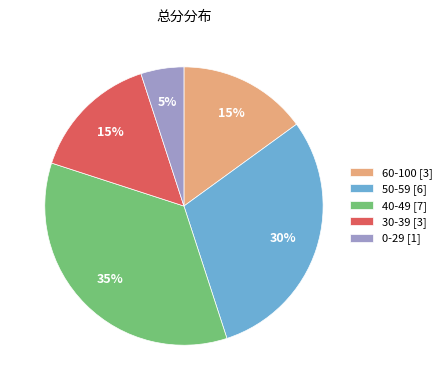

What percentage is the 30-39 [3] slice, to the nearest percent?

15%